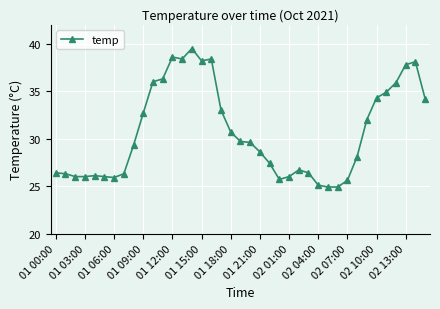

What is the value of the 1st point from the left?

26.4